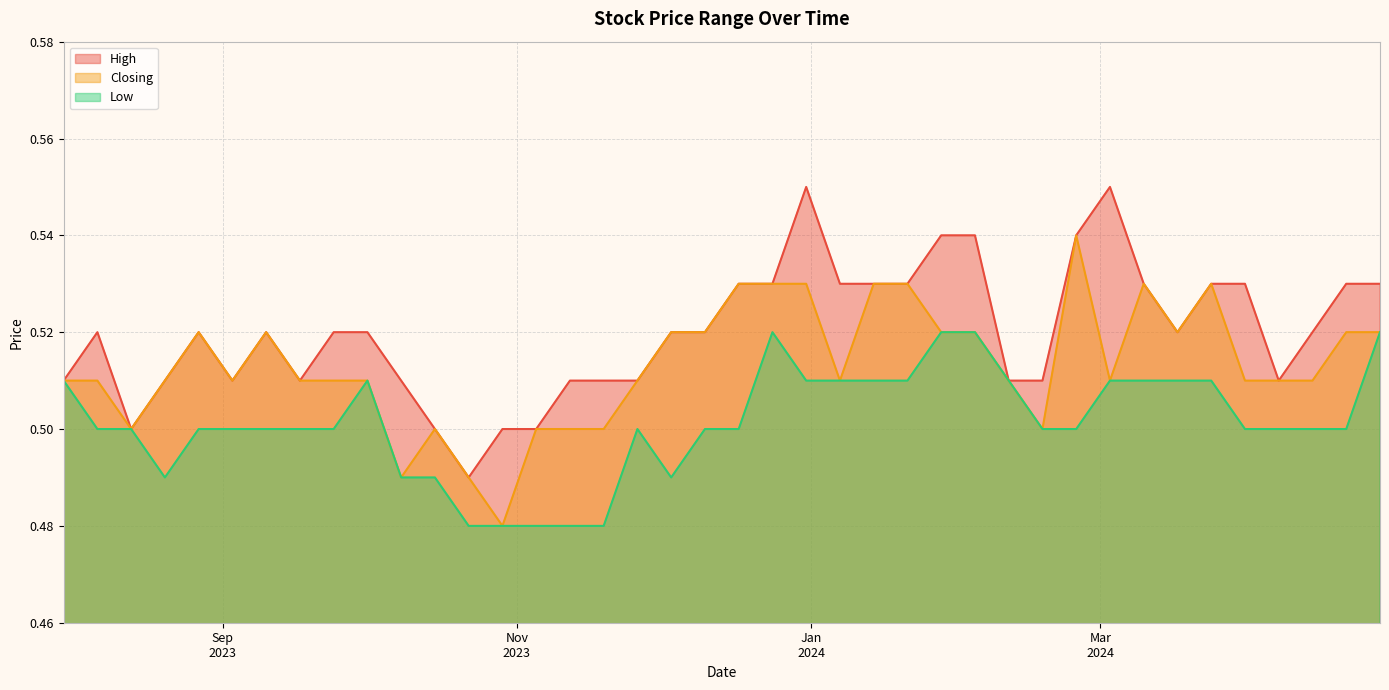

At which category is the sum across all series the highest?

31/12/2023